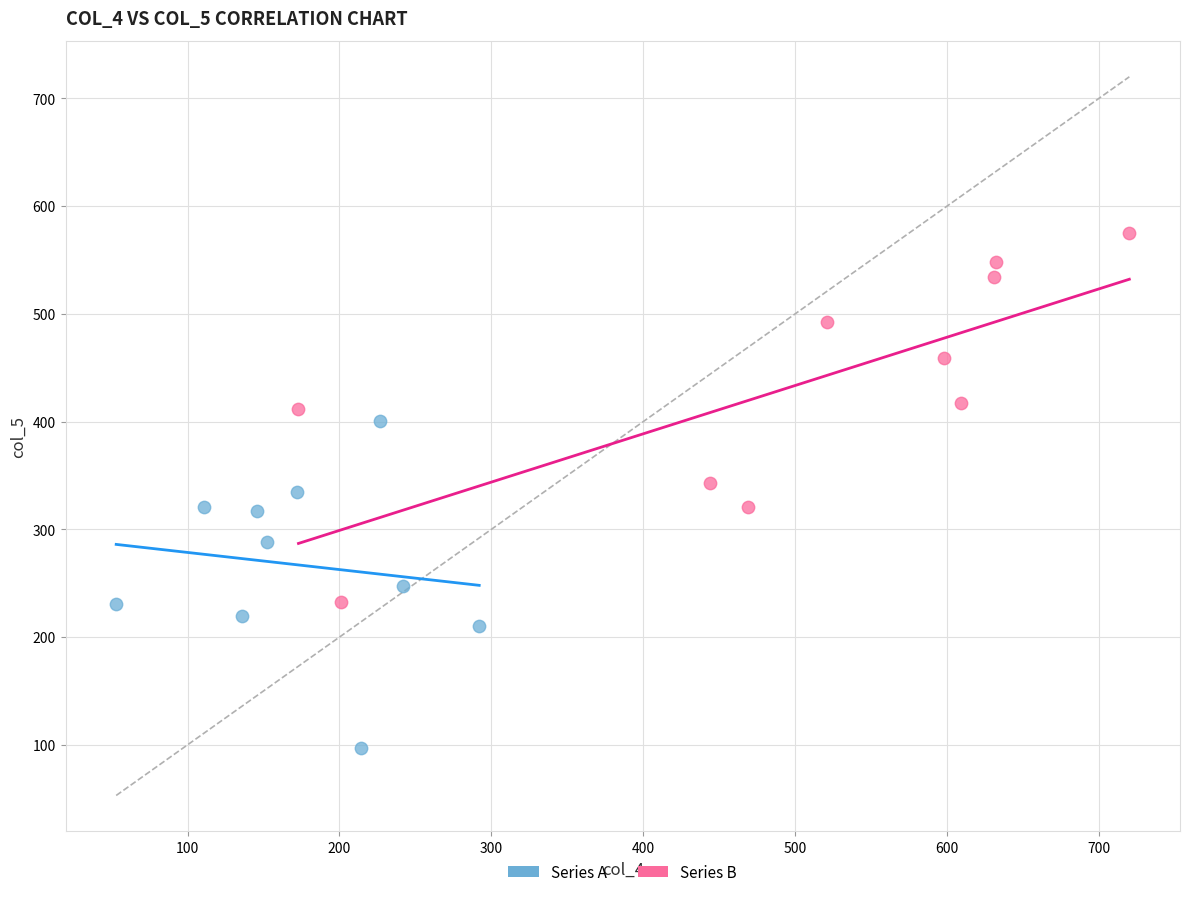

Which series contains the highest Y value?

Series B